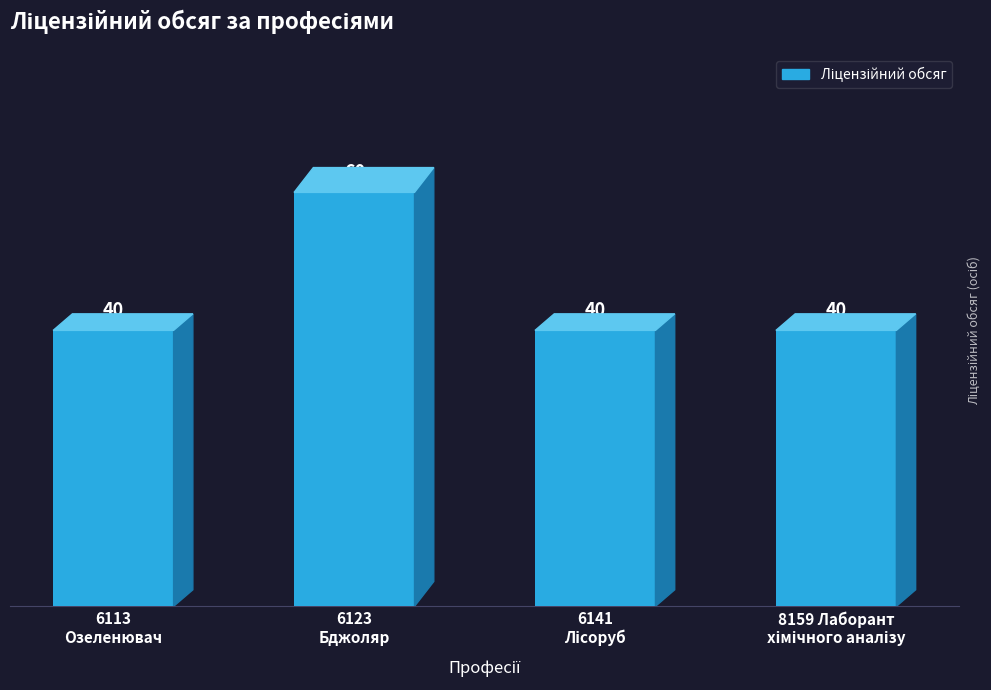

What is the value of the 3rd bar from the left?

40